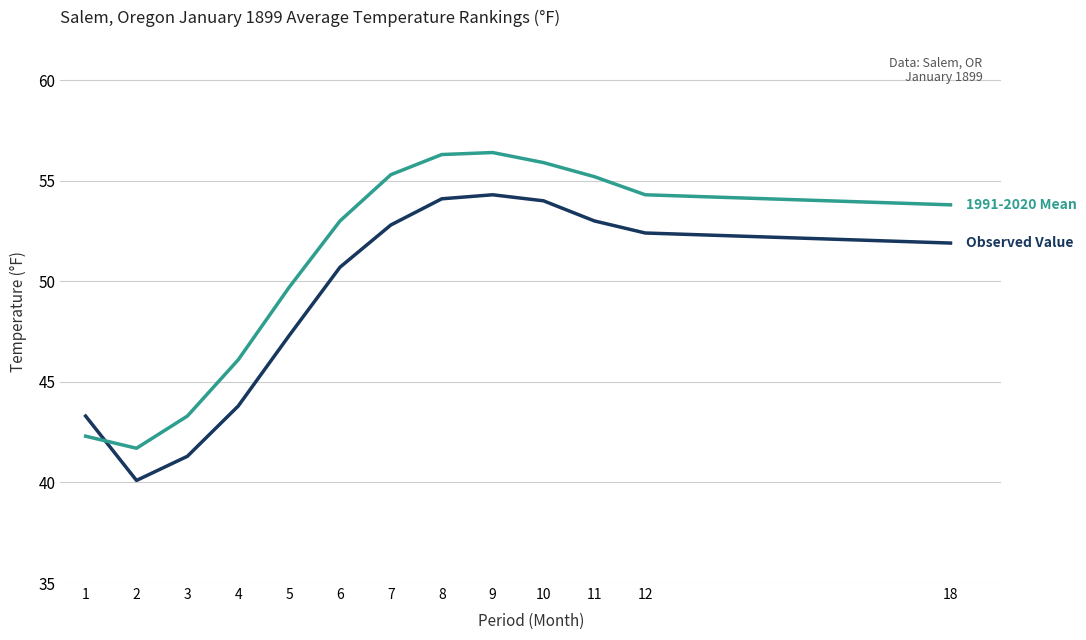

How many lines are shown in the chart?

2